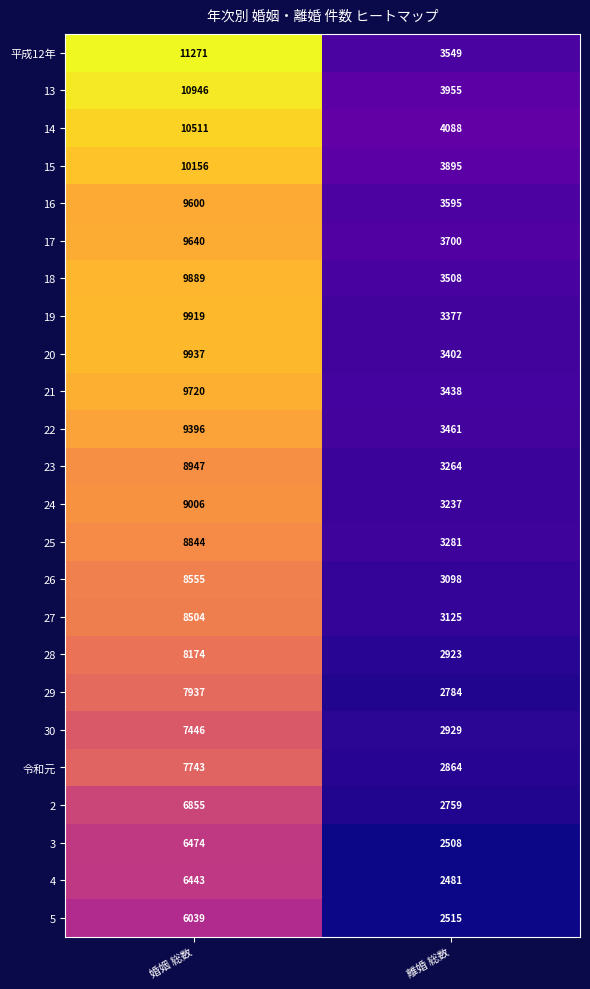

List the labels in order of 2 value, smallest first.

離婚 総数, 婚姻 総数